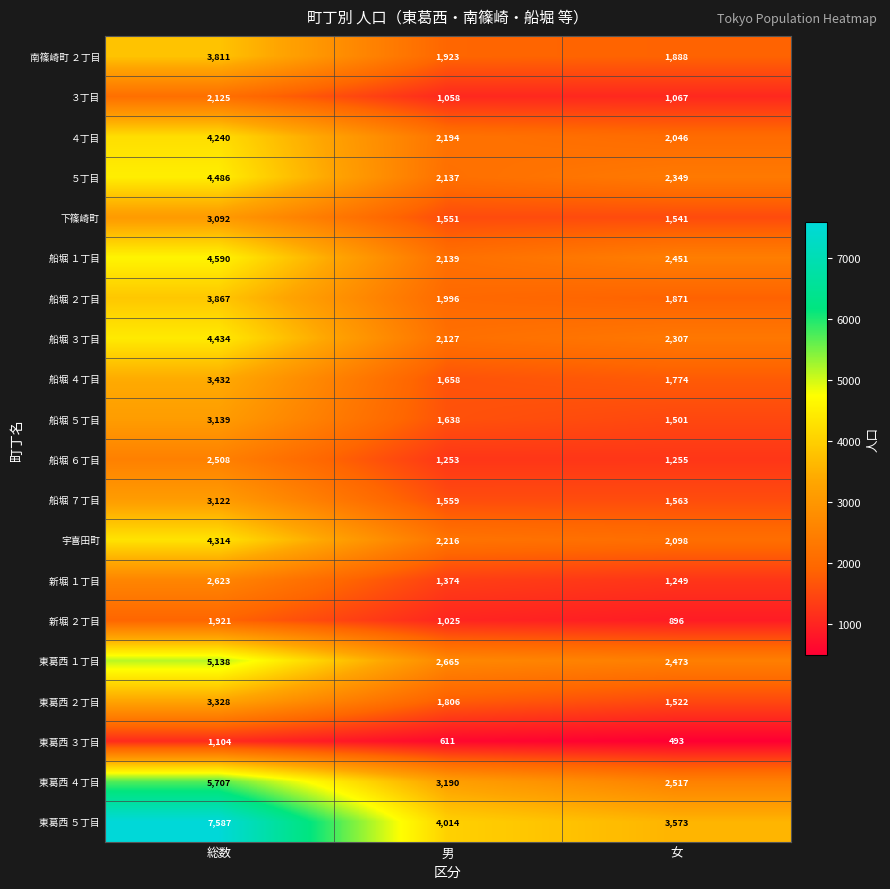

The 船堀 ４丁目 series shows 5166 at 総数. True or false?

False